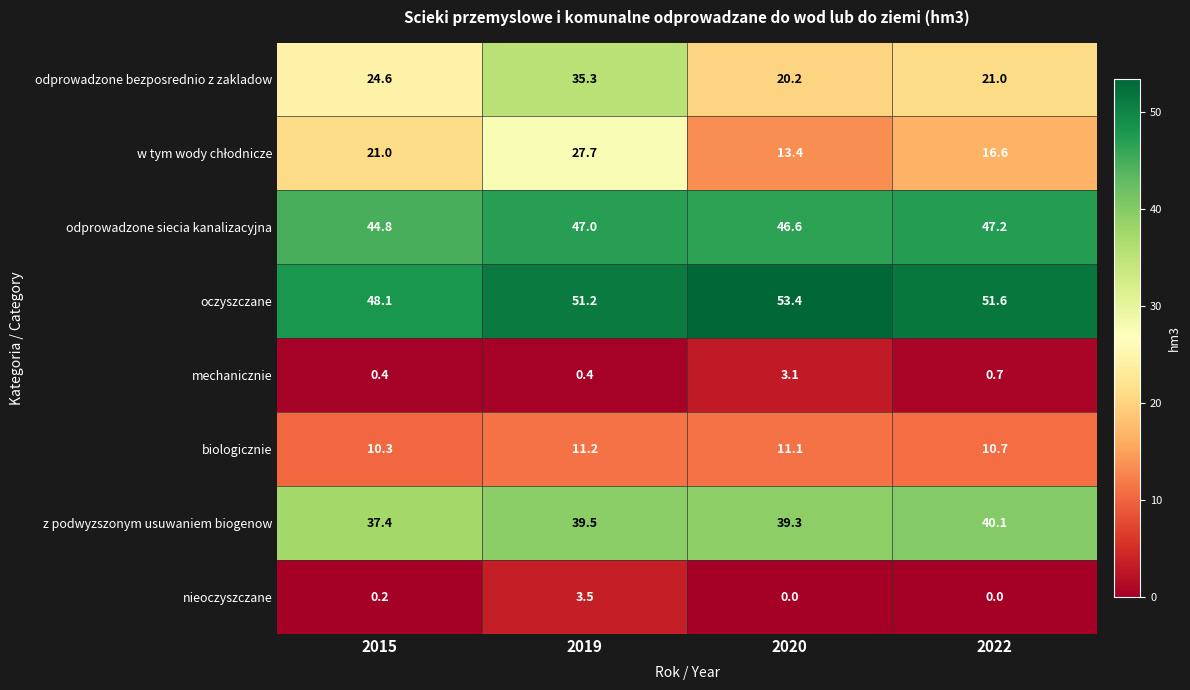

Where is mechanicznie nearest to the value 1?

2022